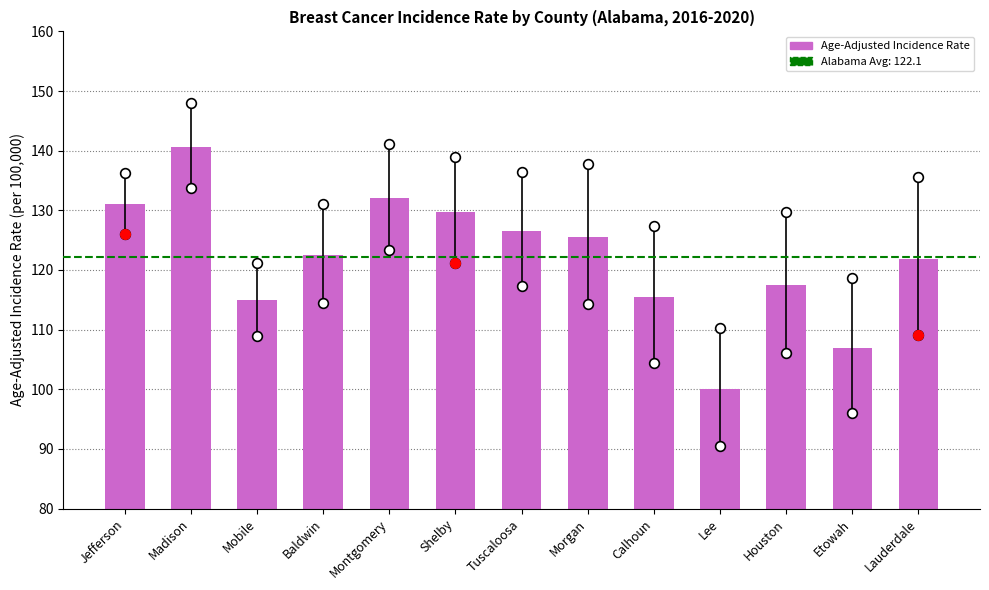

Between Mobile and Houston, which is larger?

Houston